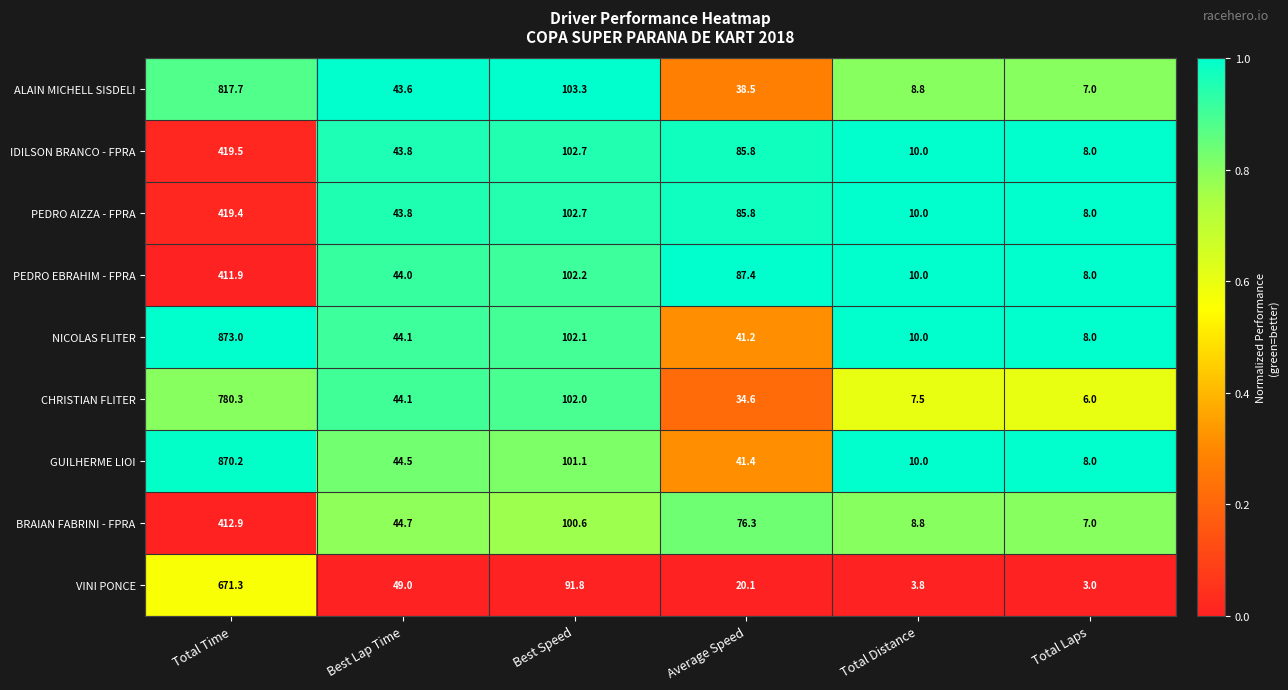

Where is VINI PONCE nearest to the value 337?

Best Speed